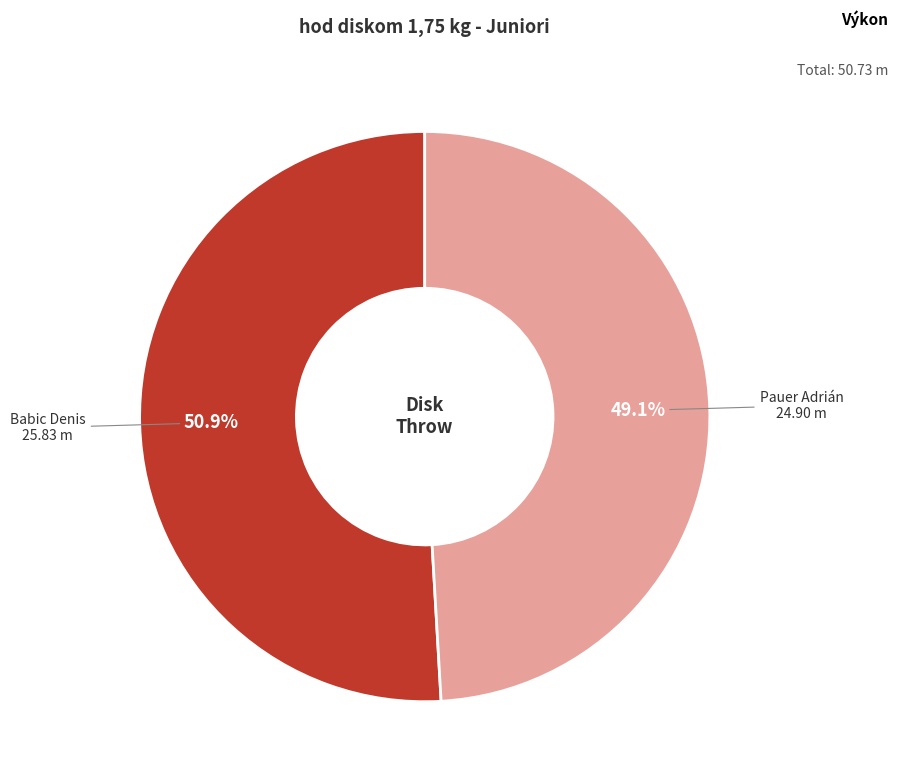

How many segments does this pie chart have?

2